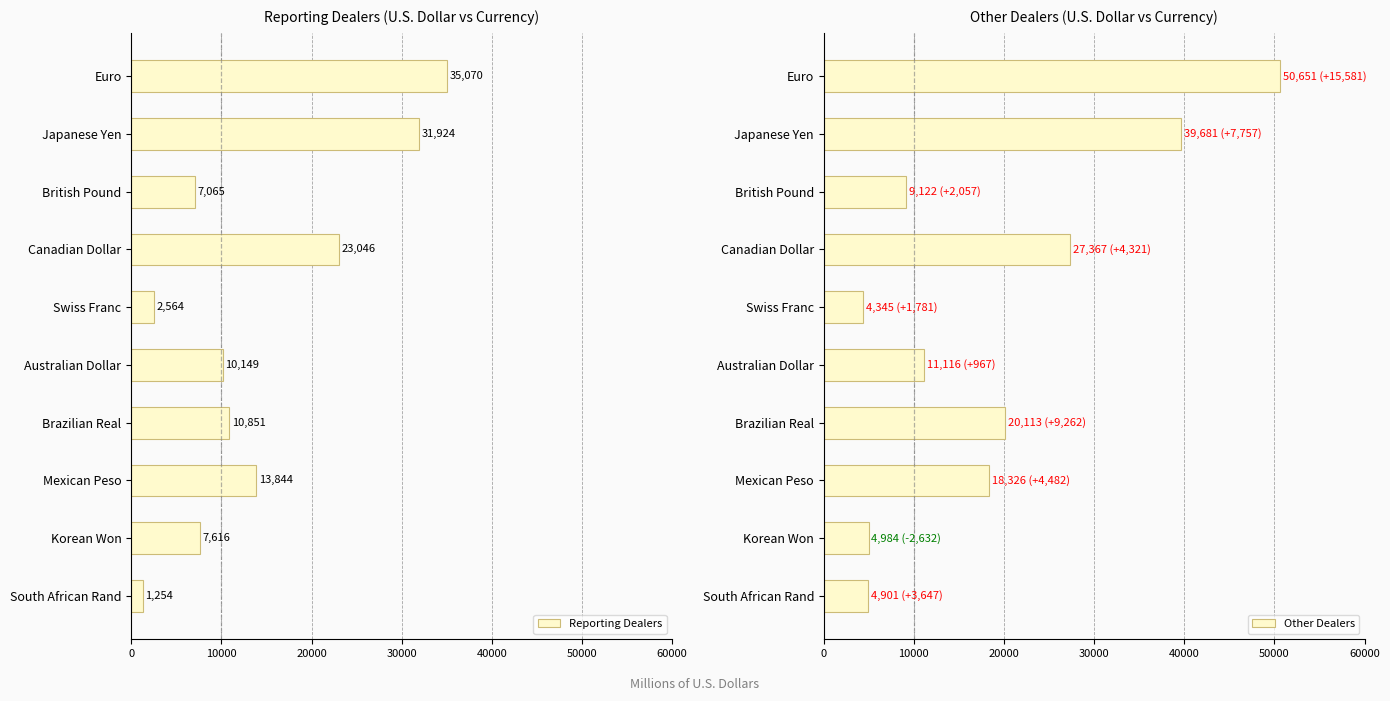

Are the bars grouped side by side (vs. stacked)?

Yes